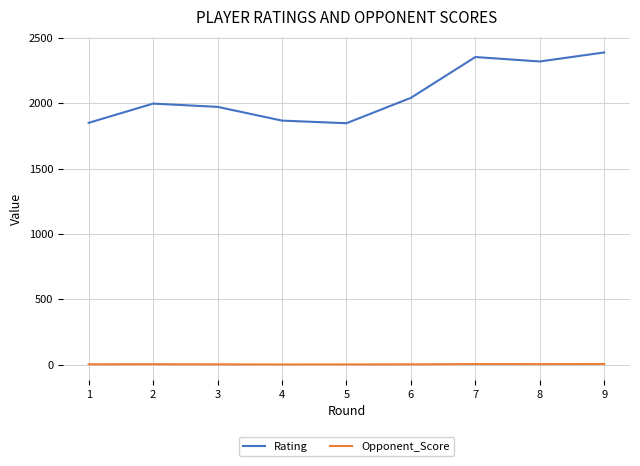

How many categories are shown in the chart?

9